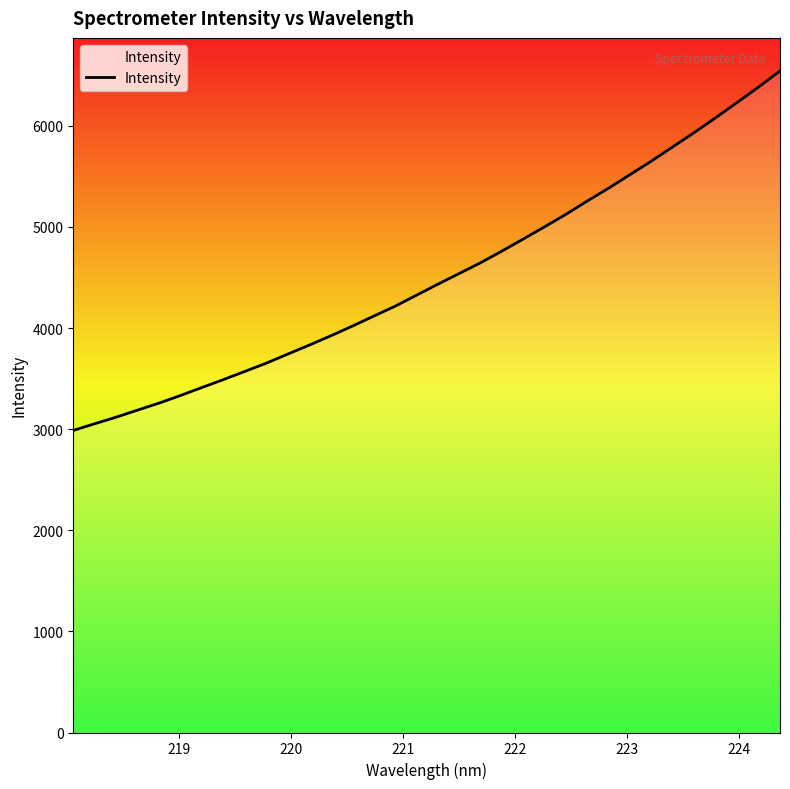

What is the maximum value shown in the chart?

6542.2